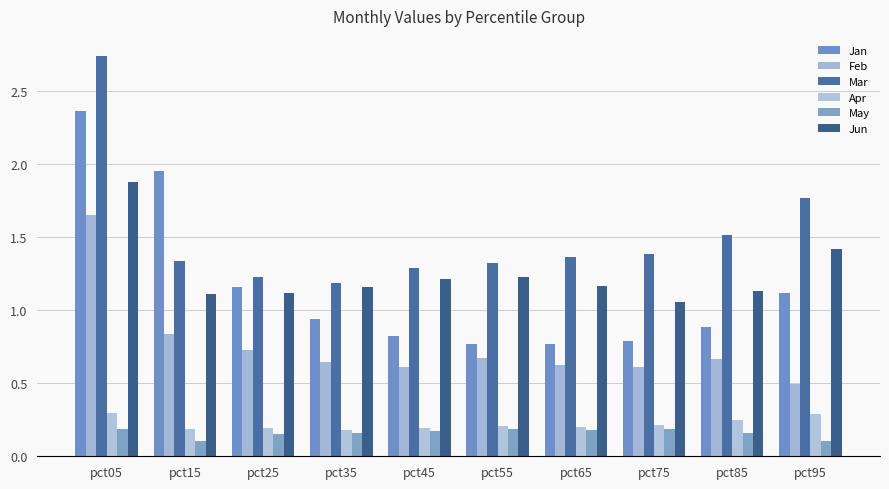

Between pct65 and pct35, which is larger?

pct35